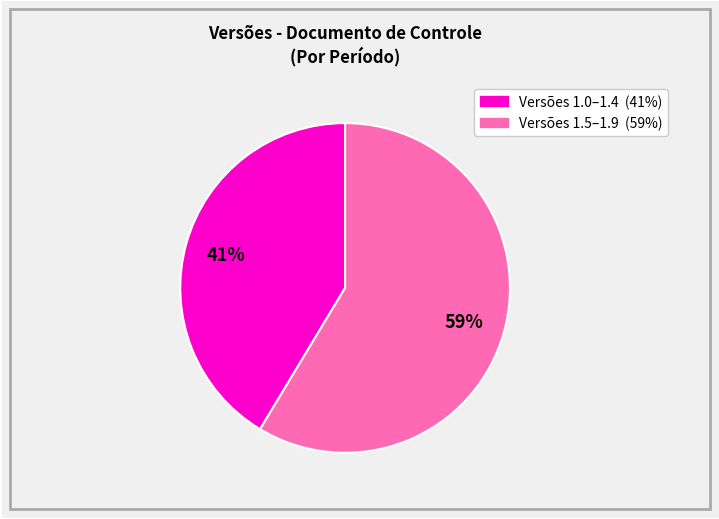

How many slices are in this pie chart?

2